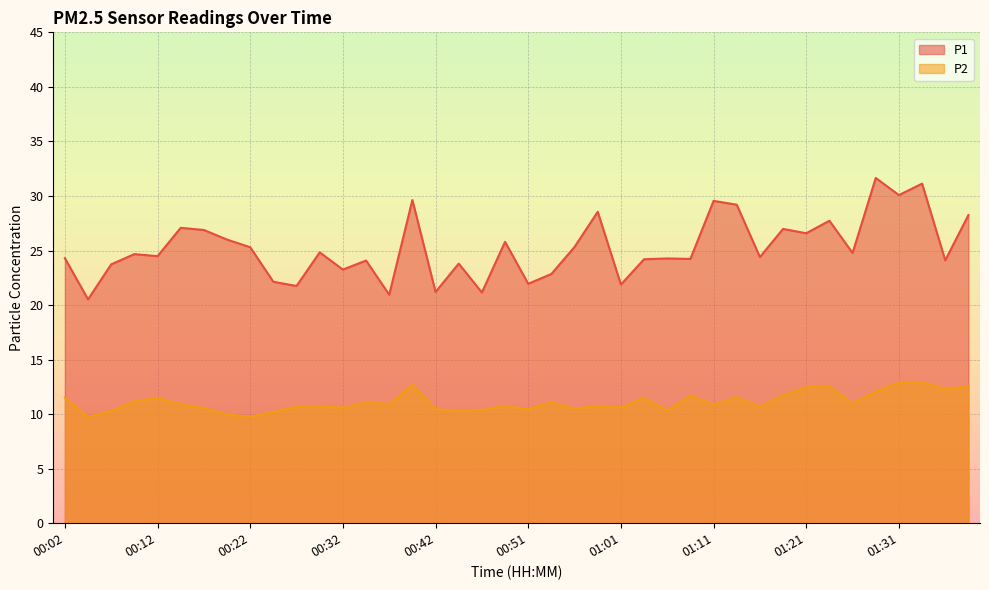

What is the smallest value displayed?

9.8